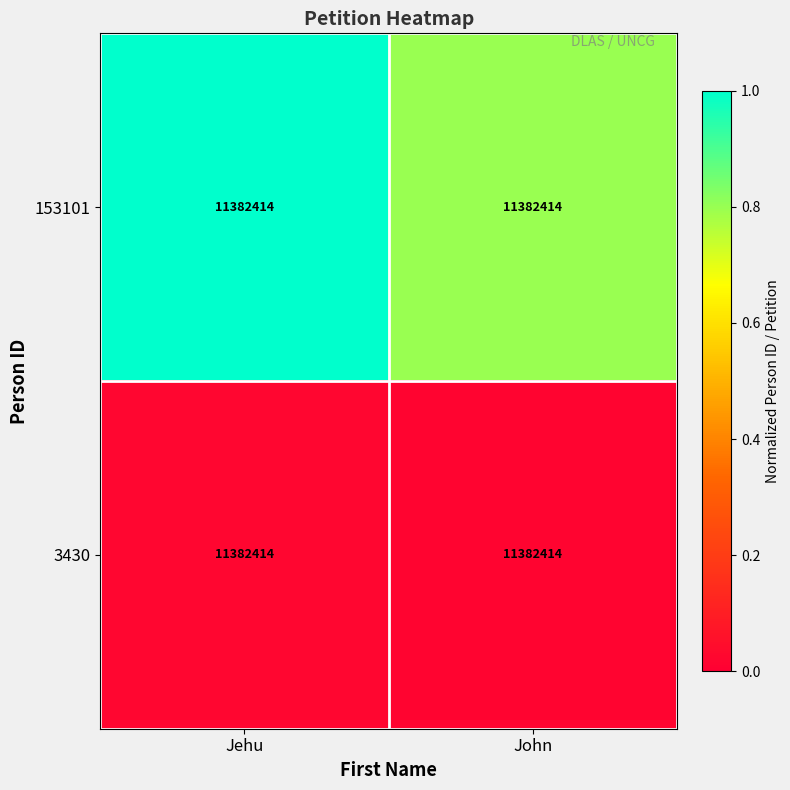

Rank the series by their maximum value, from lowest to highest.

3430, 153101